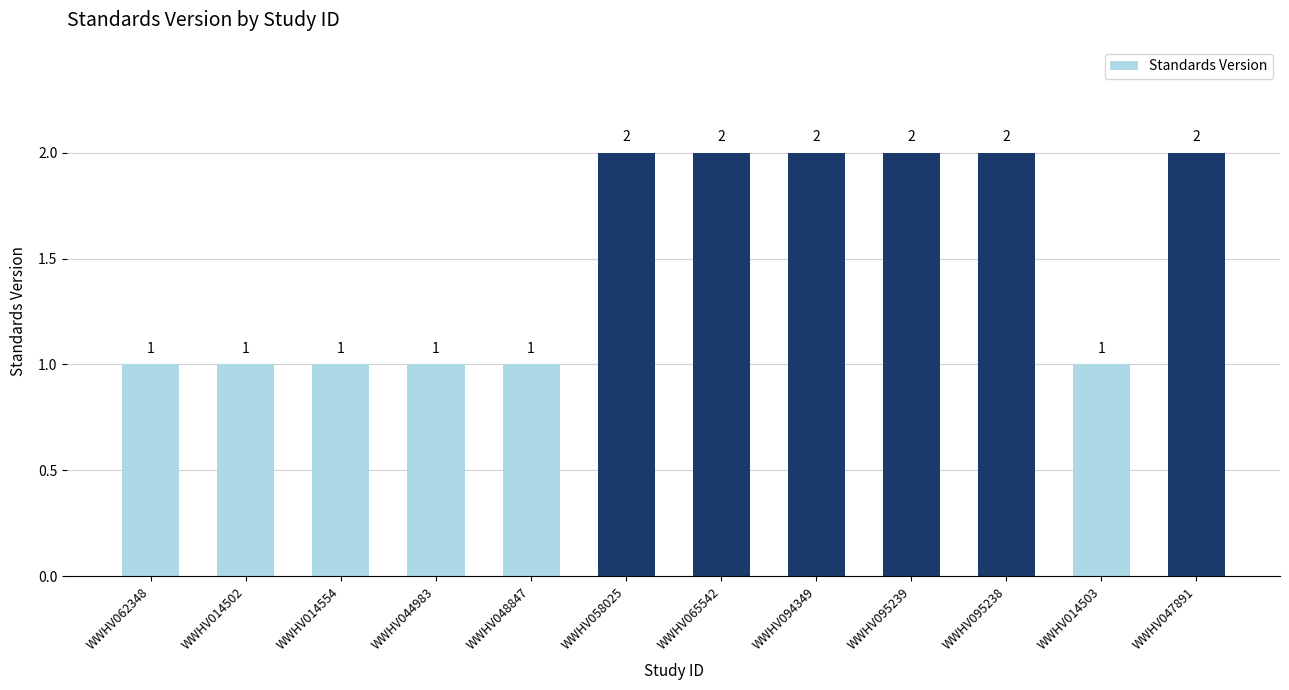

What is the difference between the maximum and second lowest values?

1